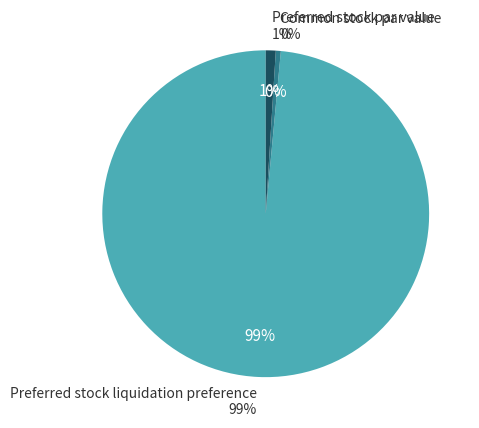

Is the sum of Common stock par value and Preferred stock liquidation preference greater than half?

Yes